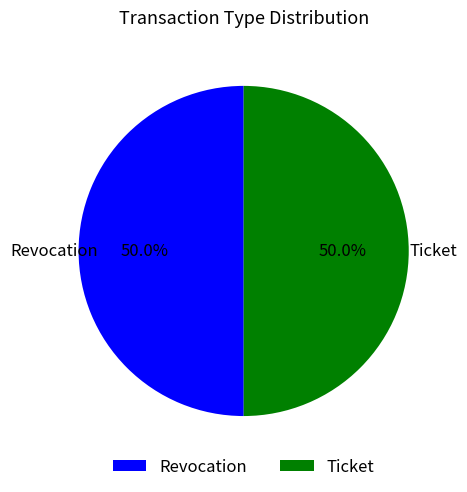

How much of the chart is everything except Ticket?

50.0%